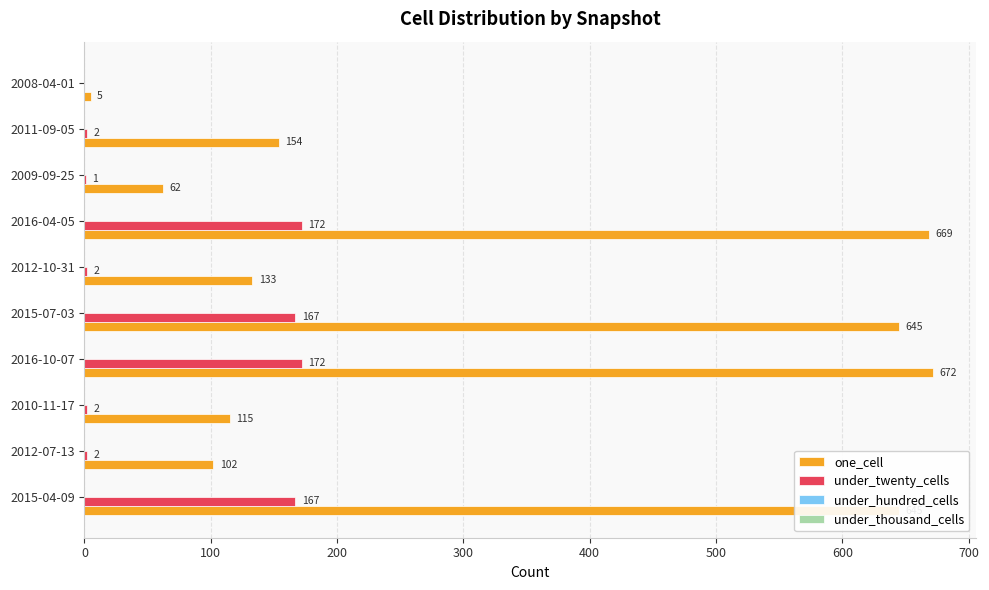

Count the number of categories in the chart.

10